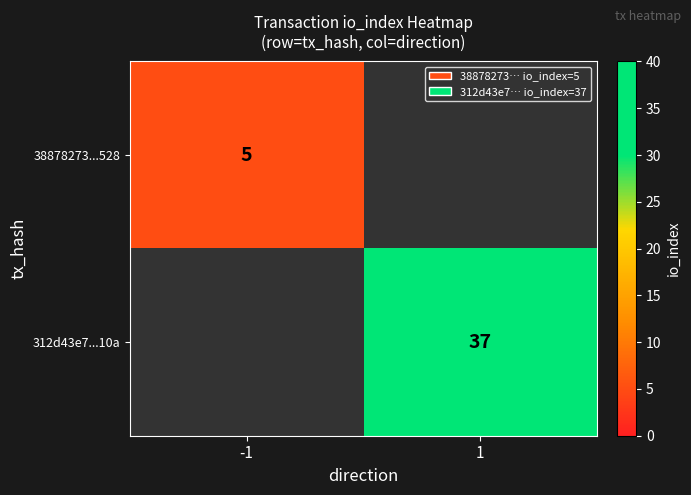

The 312d43e7...10a series shows 37 at 1. True or false?

True